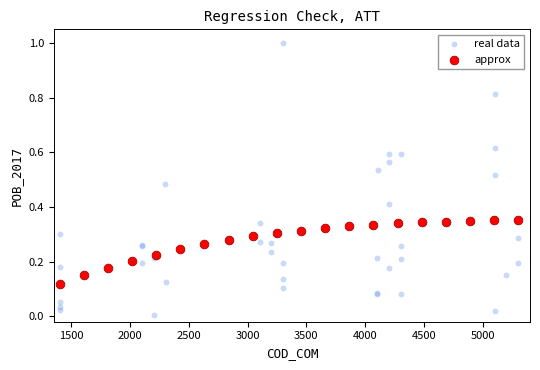

Which series contains the highest Y value?

real data